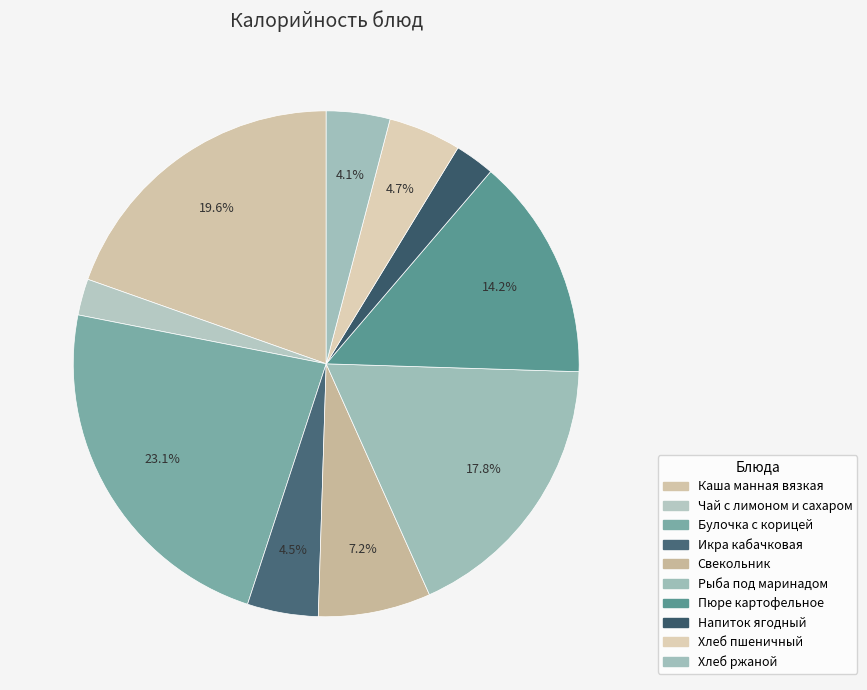

Count the number of slices in the pie.

10